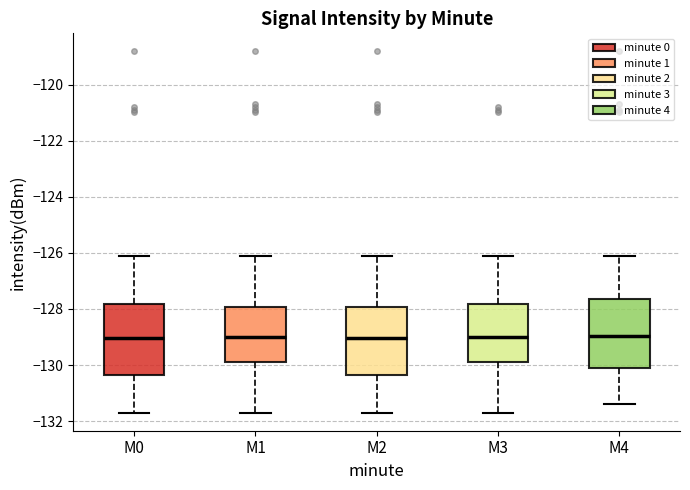

Reading left to right, transcribe this box plot: for each box, give where its median line is, the range the box spans, and where its two whiskers end, as read against the y-axis. The values are not printed on the chart, so give them approximately, as read against the axis.

M0: median -129.0, box -130.4 to -127.8, whiskers -131.6 to -126.2
M1: median -129.0, box -129.8 to -128.0, whiskers -131.6 to -126.2
M2: median -129.0, box -130.4 to -128.0, whiskers -131.6 to -126.2
M3: median -129.0, box -129.8 to -127.8, whiskers -131.6 to -126.2
M4: median -129.0, box -130.2 to -127.6, whiskers -131.4 to -126.2